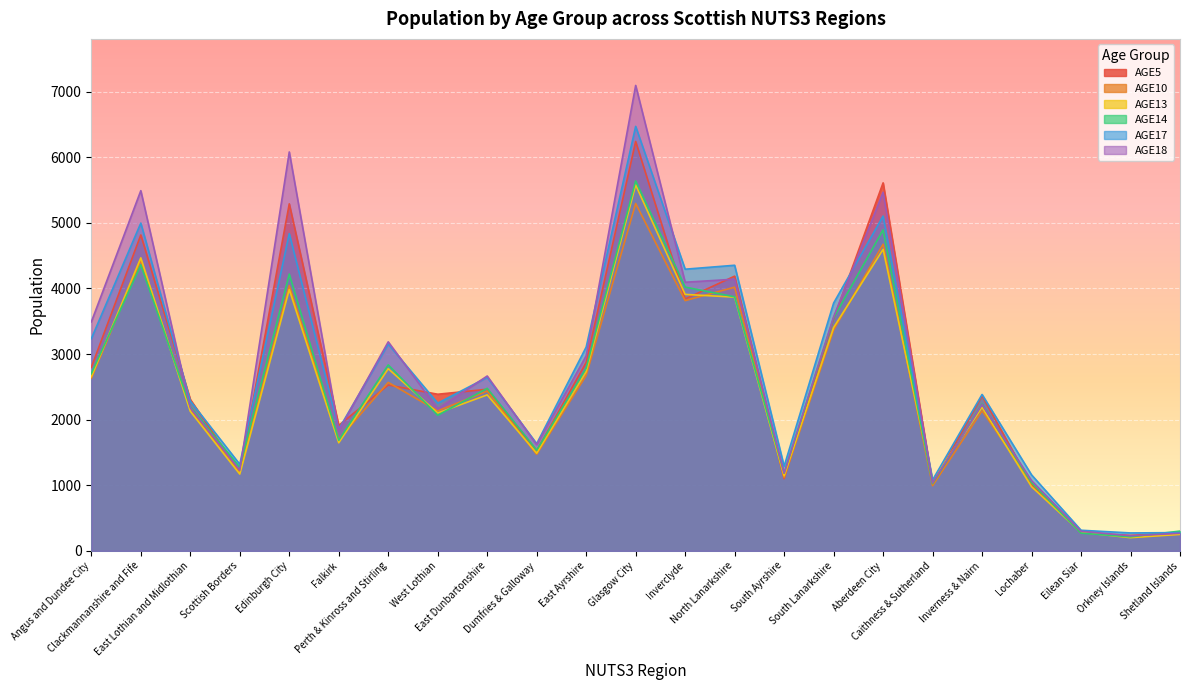

Which category has the lowest value in the AGE10 series?

Orkney Islands